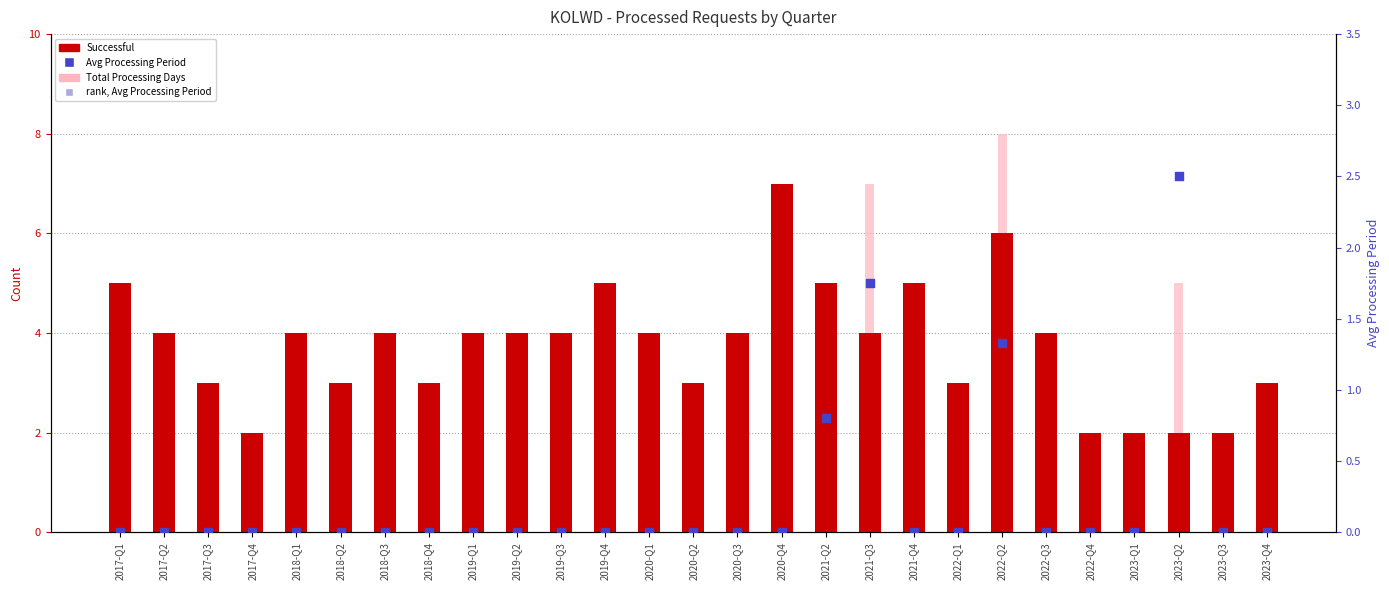

At how many categories does at least one series exceed 0?

27